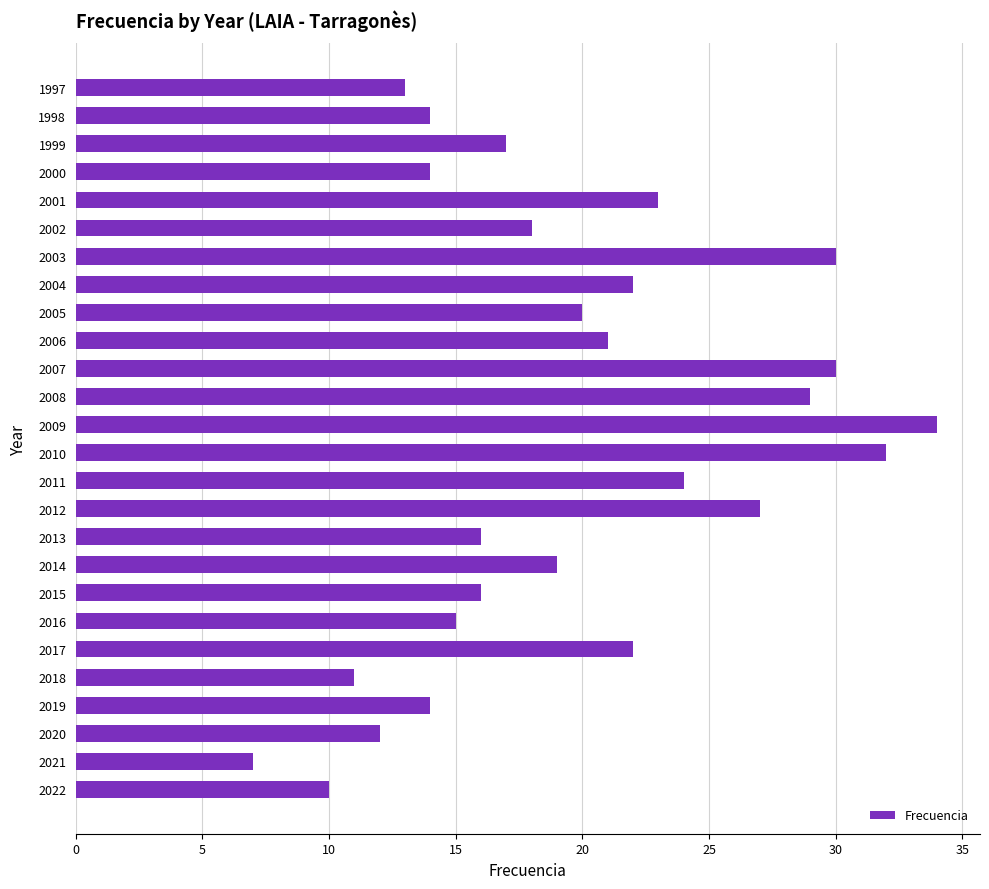

How many bars are there in total?

26